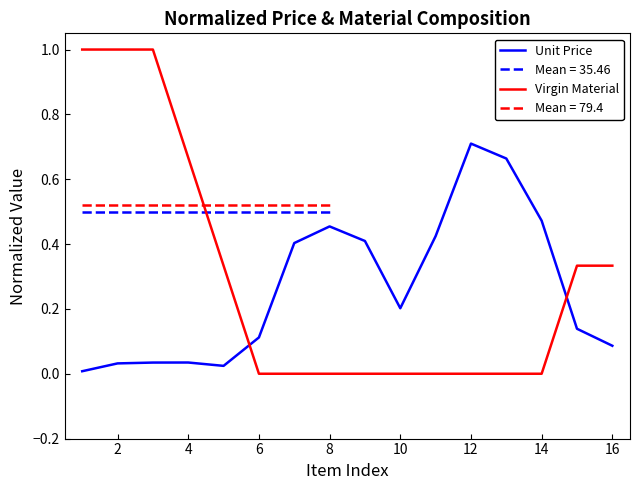

How many values in Virgin Material are above zero?

7